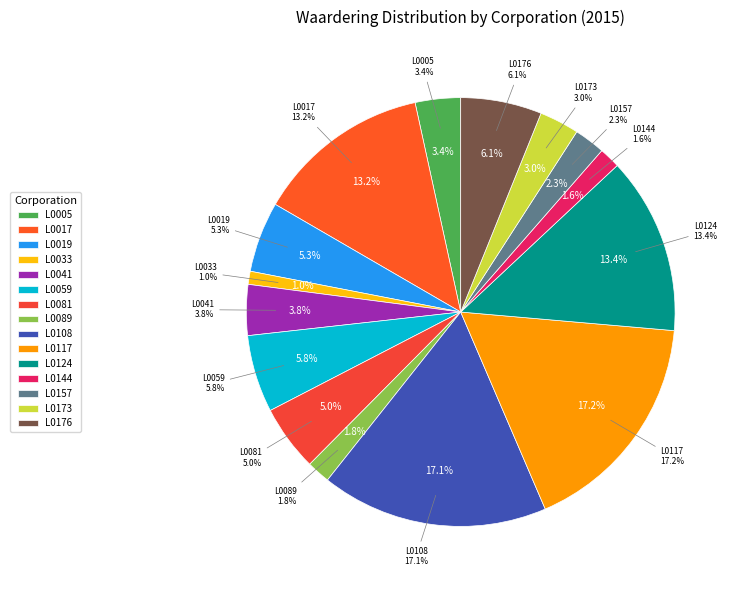

Does any single category account for the majority?

No